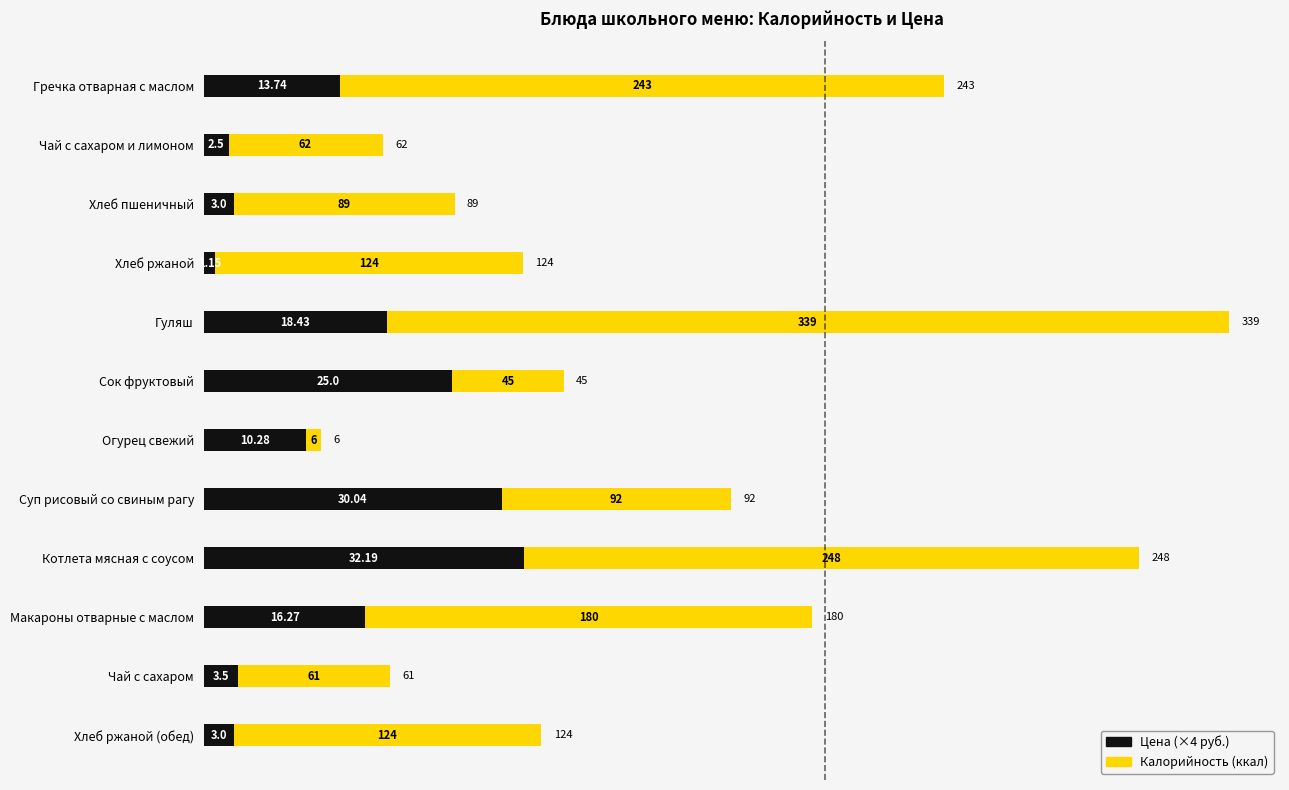

What is the total value across all series at Сок фруктовый?

145.0